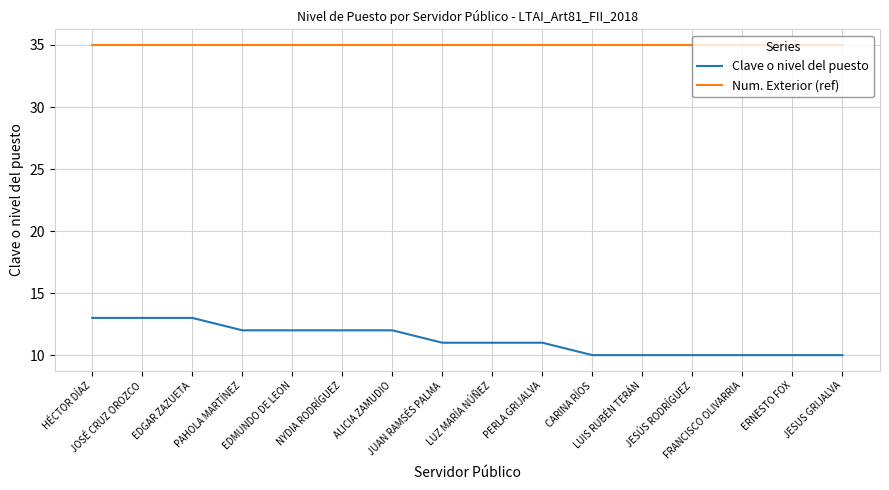

What is the minimum value shown in the chart?

10